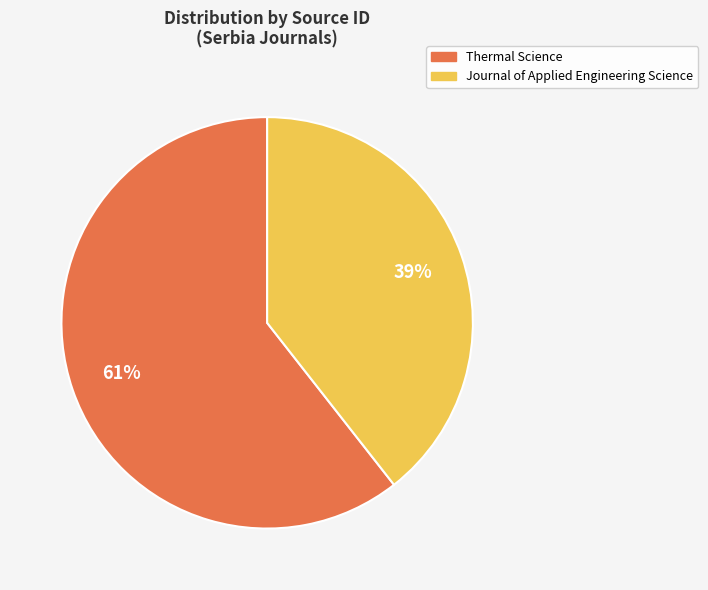

Do Thermal Science and Journal of Applied Engineering Science together represent more than half of the pie?

Yes